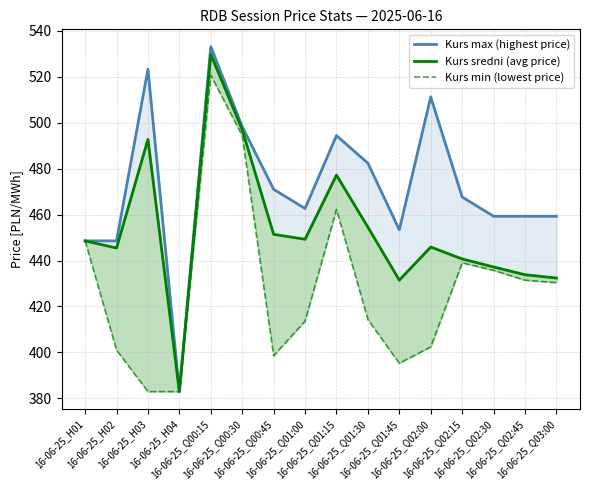

Read the Kurs min (lowest price) value at 16-06-25_Q02:00.

402.4